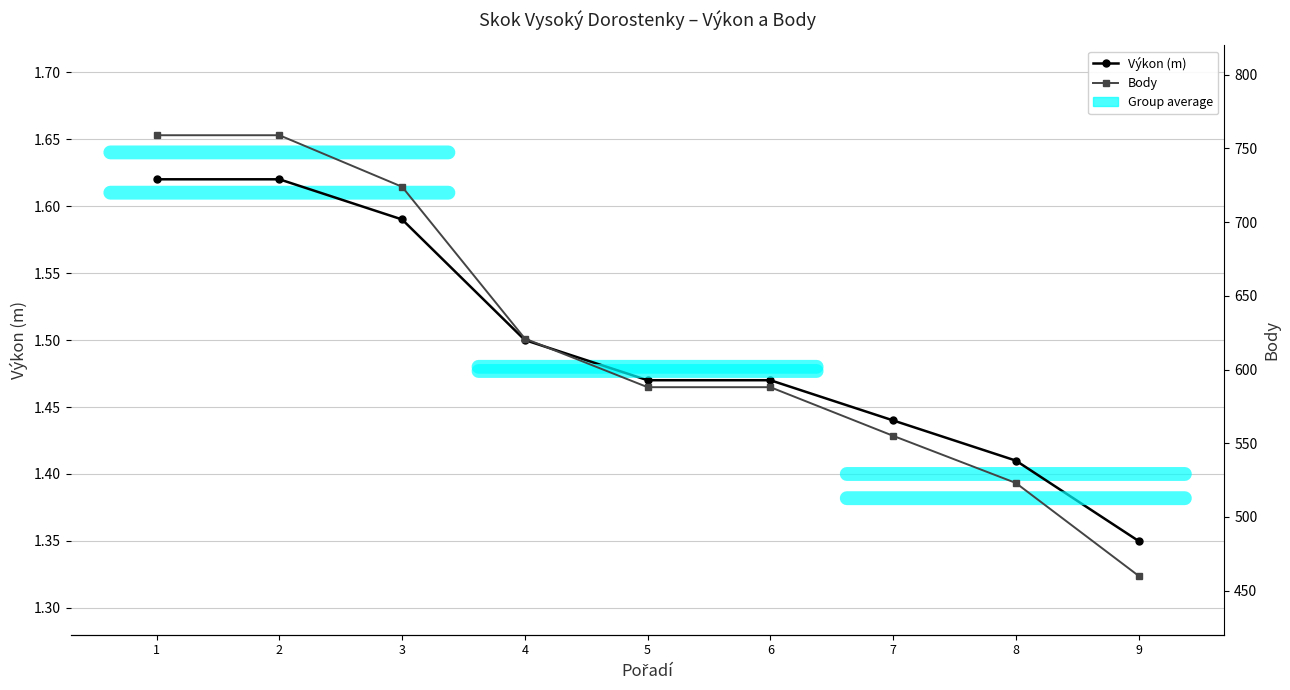

True or false: Body and Výkon (m) intersect in this chart.

False